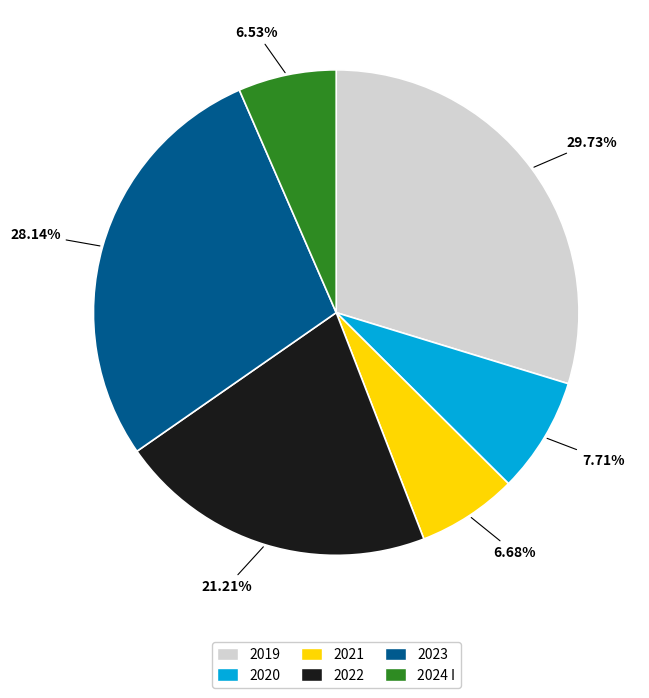

Does 2023 represent more than half of the total?

No